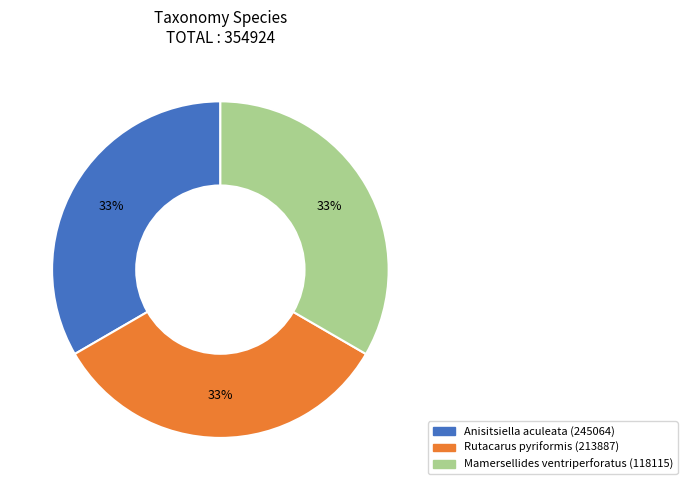

Does Rutacarus pyriformis (213887) represent more than half of the total?

No